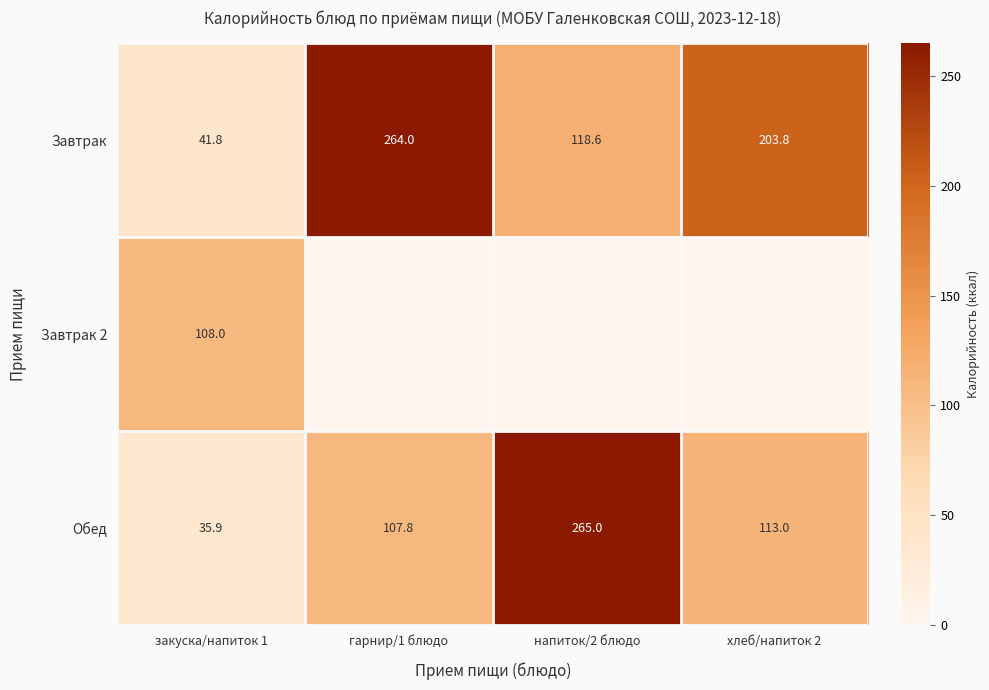

Which has a higher value, закуска/напиток 1 or хлеб/напиток 2?

хлеб/напиток 2